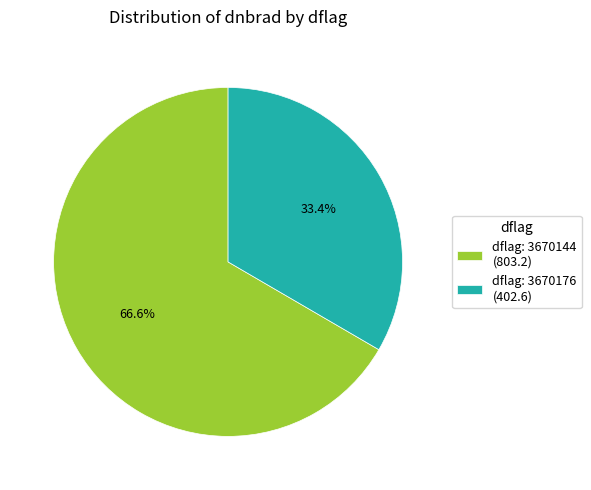

What is the ratio of the value at dflag: 3670176 (402.6) to the value at dflag: 3670144 (803.2)?

0.5